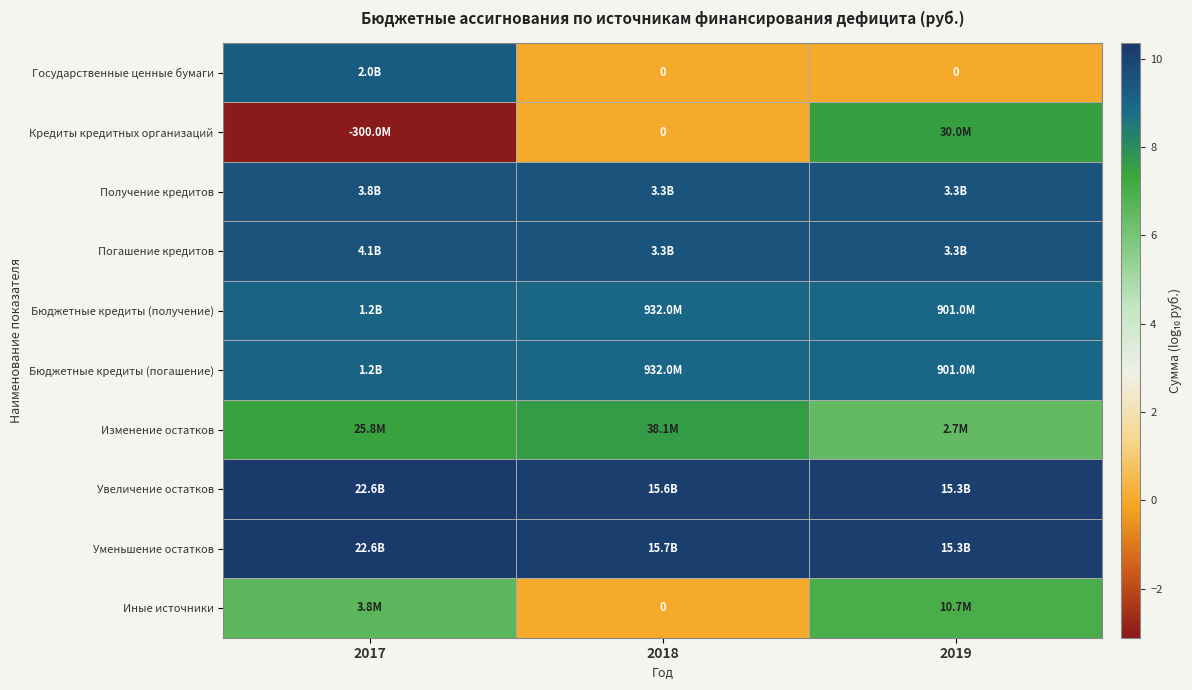

How many distinct data groups are displayed?

10